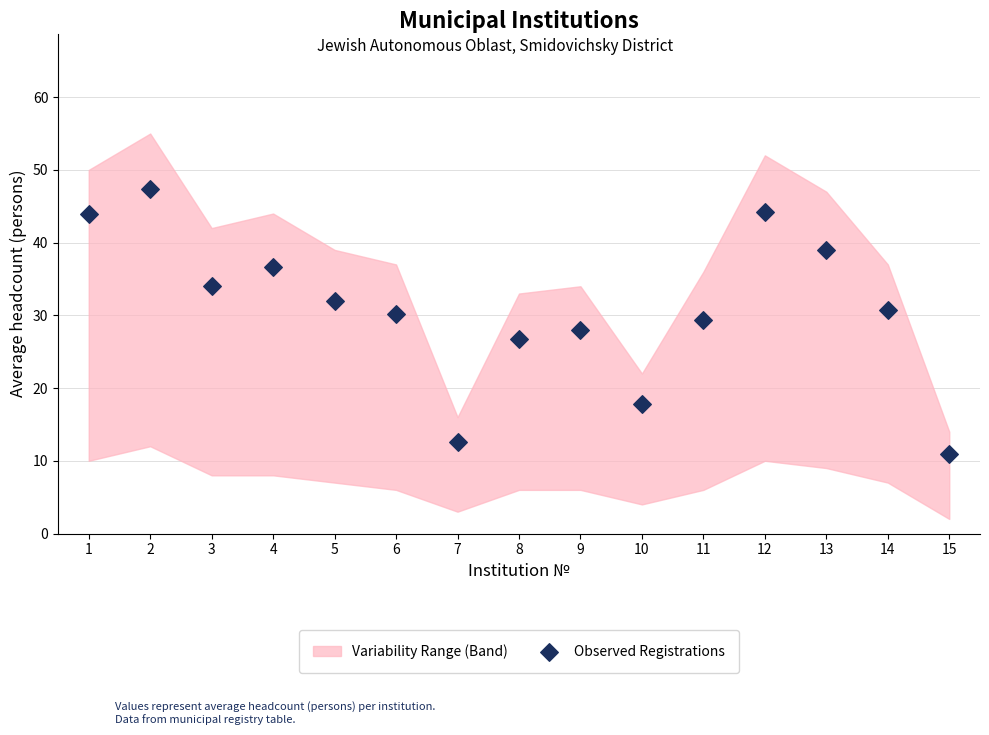

What is the range of Y values (max minus min)?

36.4